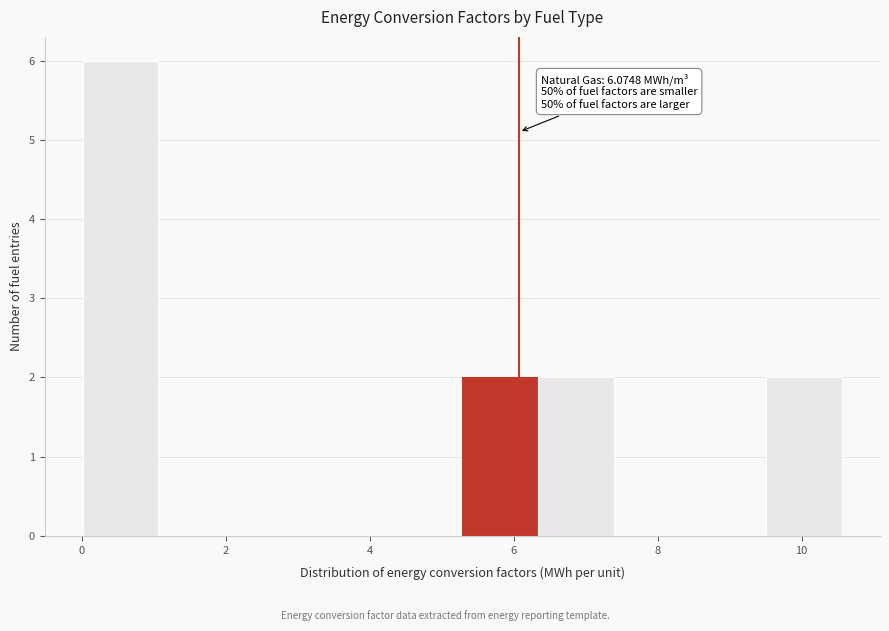

Over which range of the x-axis is the bar tallest?

0.0 to 1.0